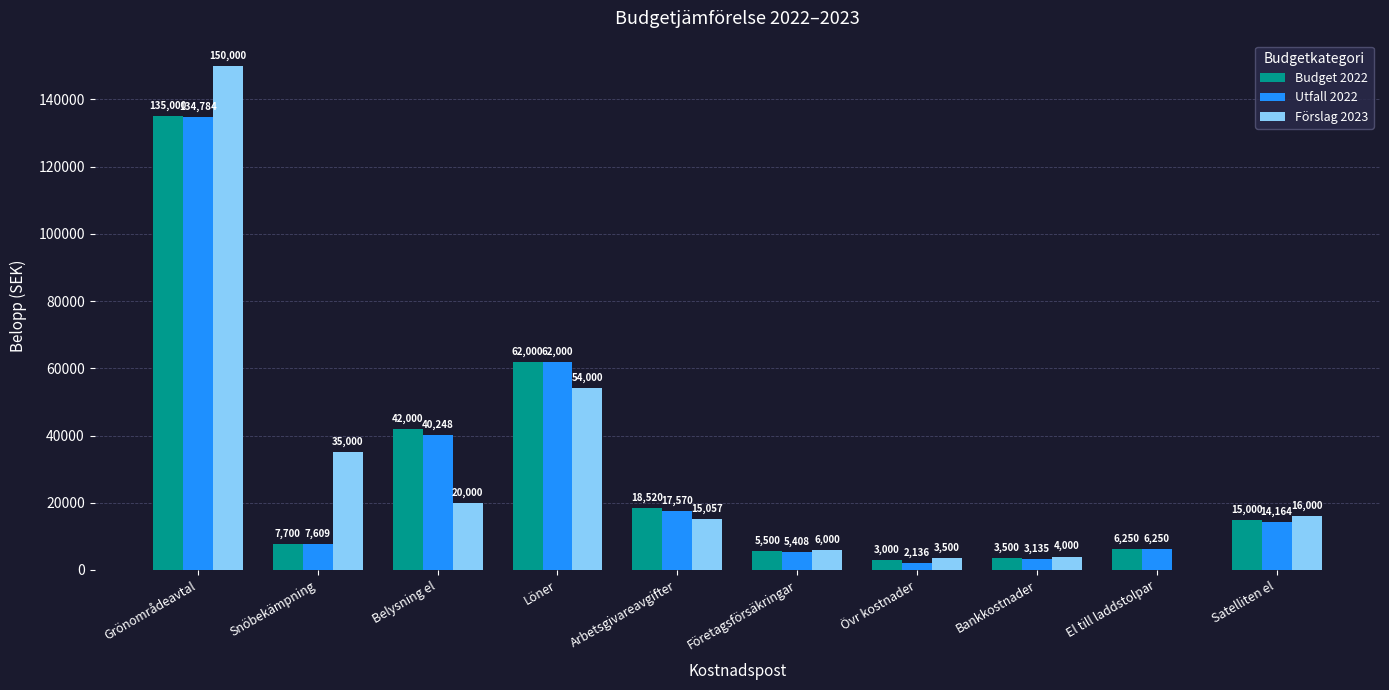

Which label corresponds to the largest value in the chart?

Grönområdeavtal